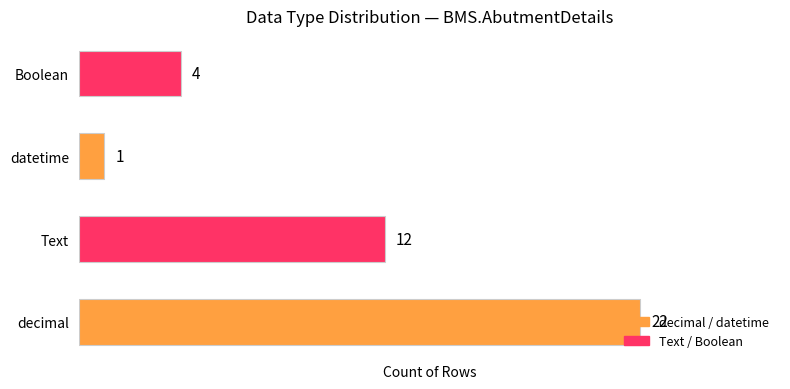

Rank the categories by value from highest to lowest.

decimal, Text, Boolean, datetime